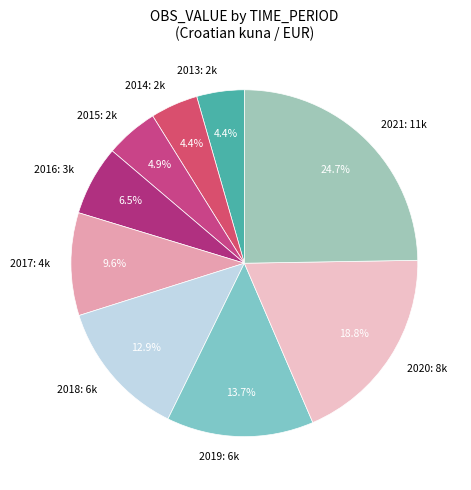

Approximately how many times larger is the value at 2017 compared to 2013?

2.2